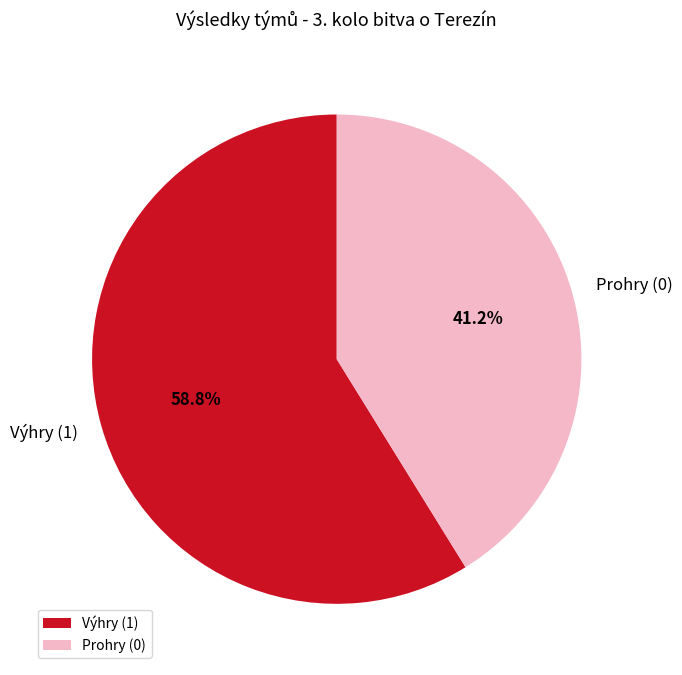

Count the number of slices in the pie.

2